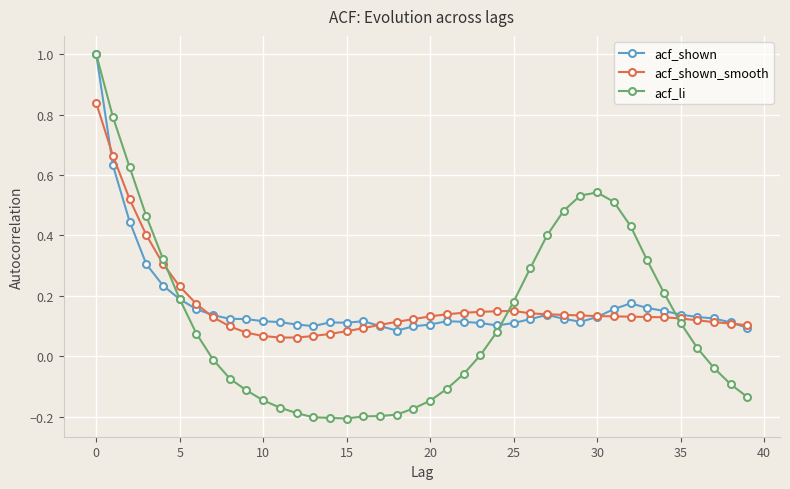

How many lines are shown in the chart?

3